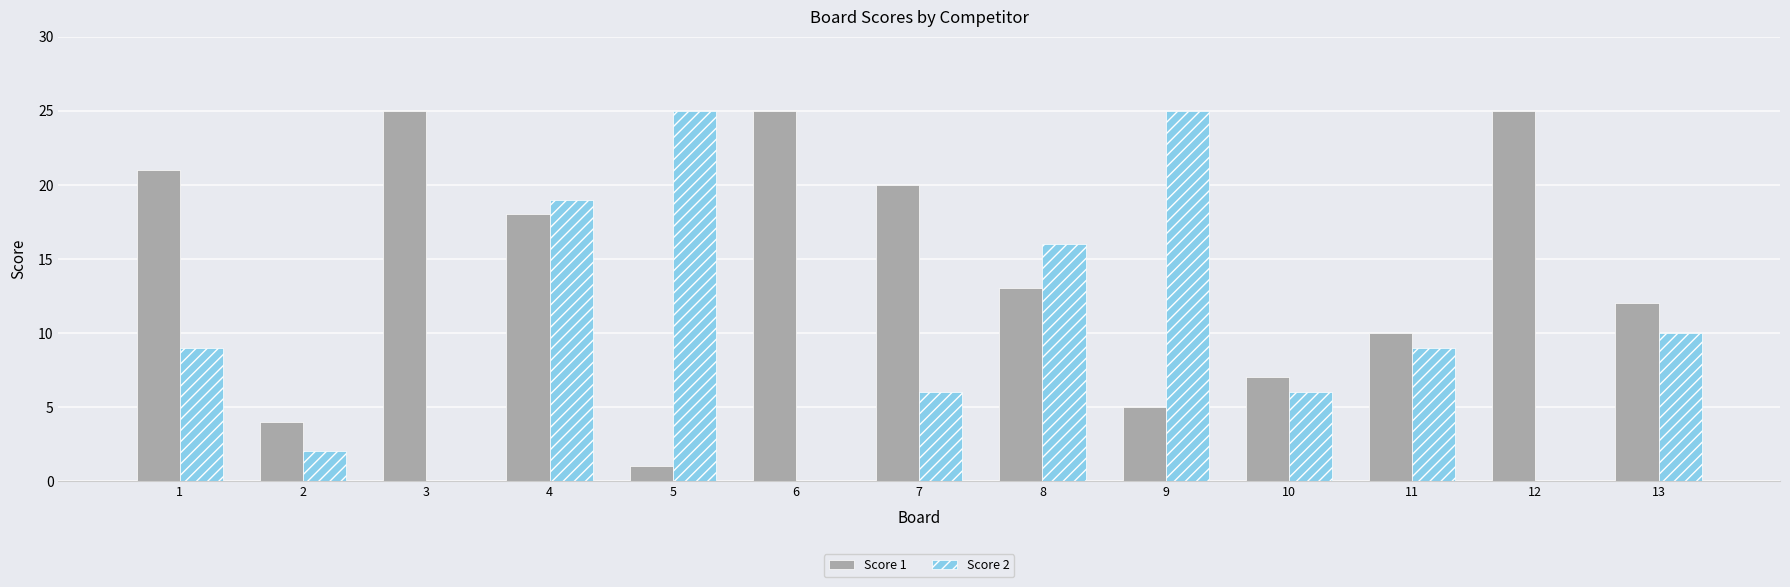

At which label does Score 1 first exceed 13?

1